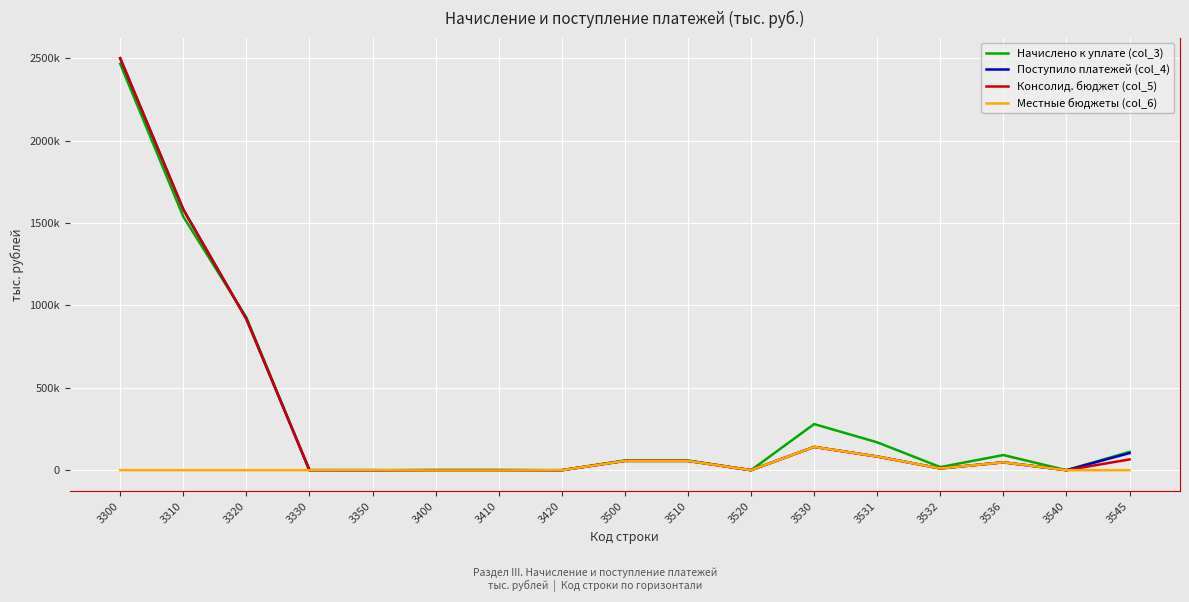

What is the sum of the Начислено к уплате (col_3) values at 3300 and 3420?

2465418